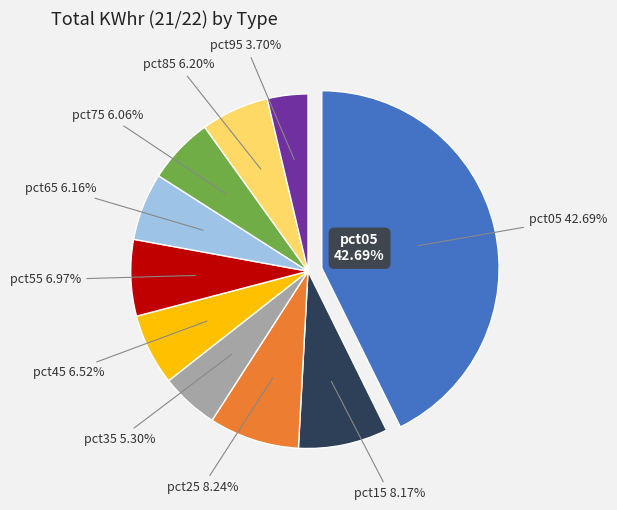

Rank the categories by value from lowest to highest.

pct95, pct35, pct75, pct65, pct85, pct45, pct55, pct15, pct25, pct05